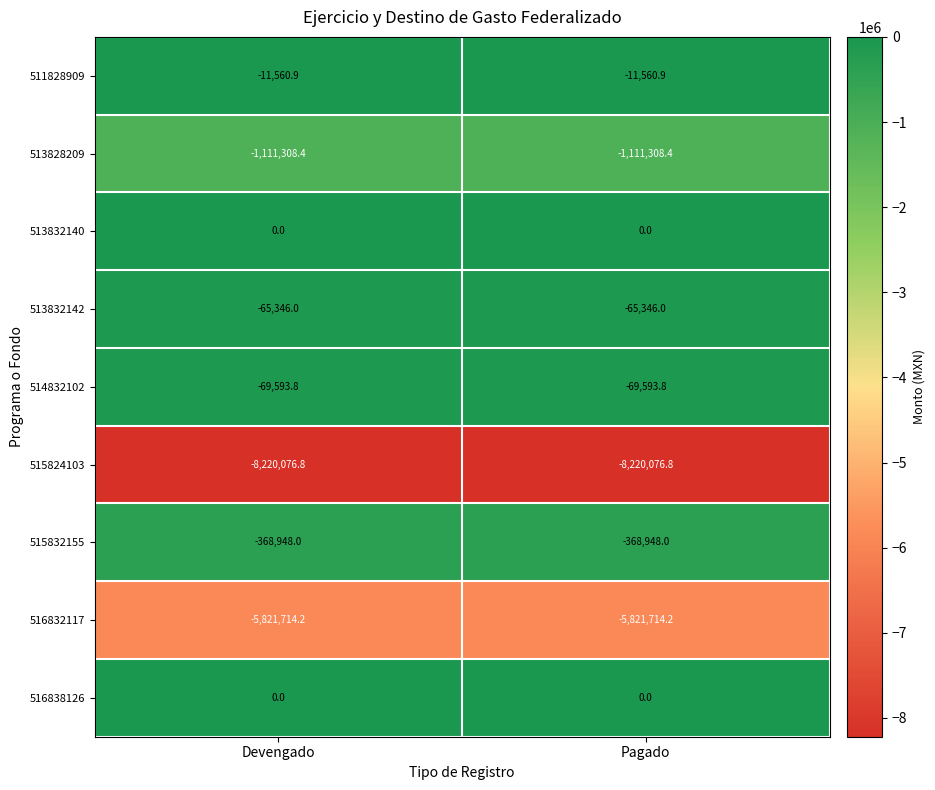

Is the value of 513828209 at Pagado greater than the value of 511828909 at Devengado?

No